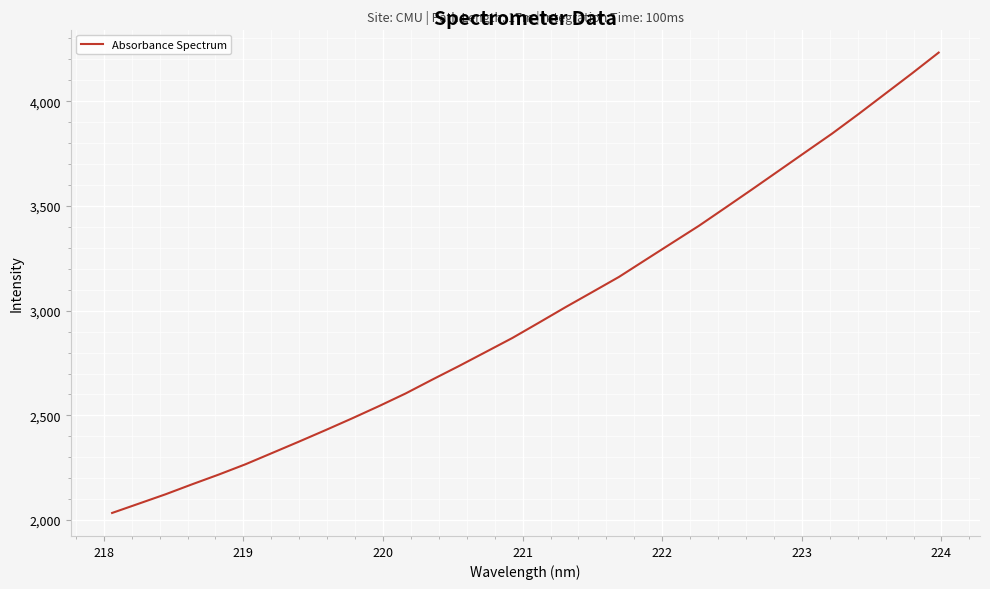

What is the minimum value shown in the chart?

2034.2